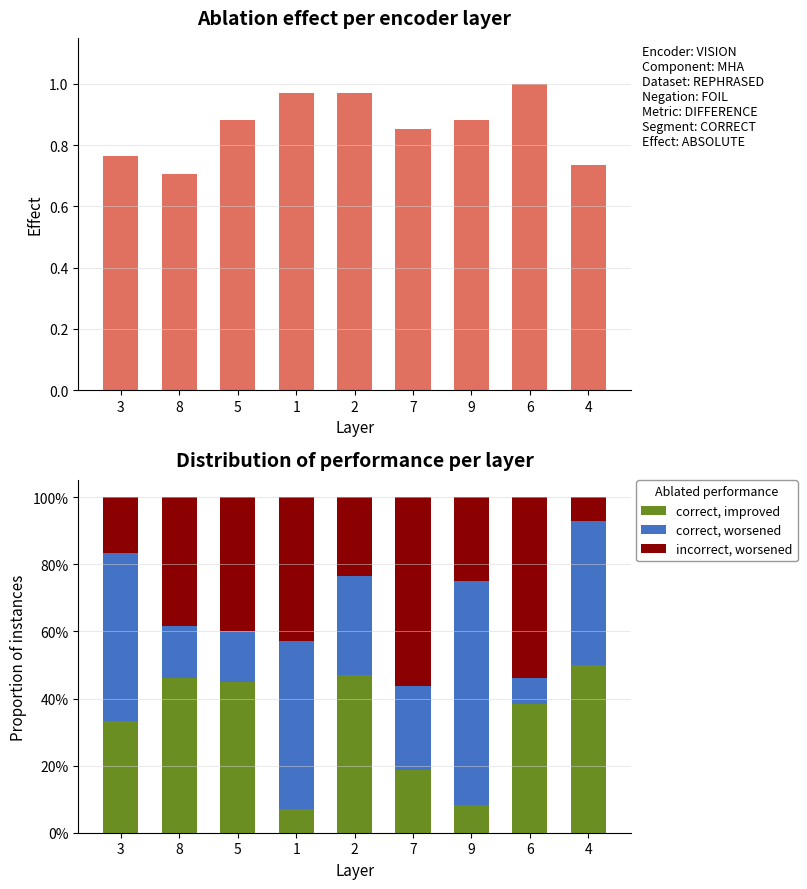

Count the number of data series in this chart.

4